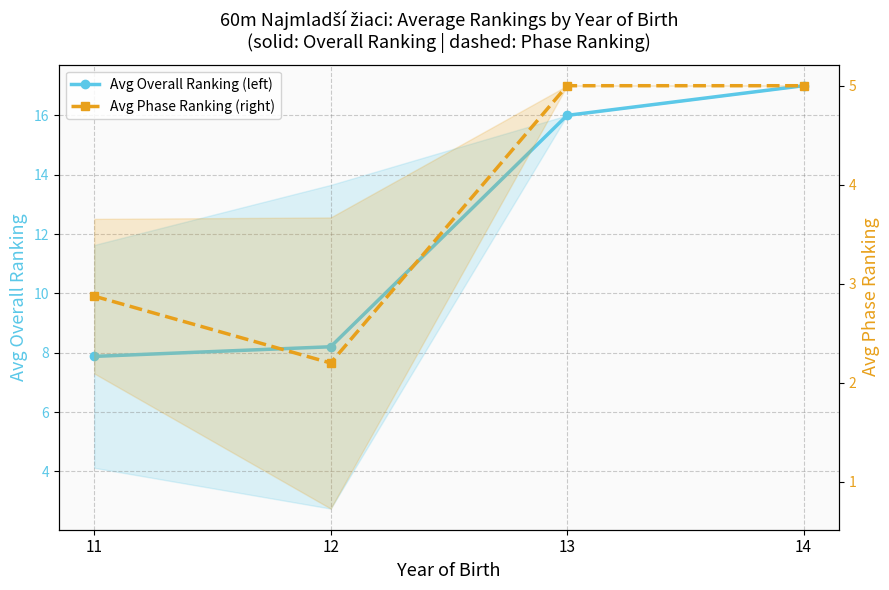

What is the smallest value displayed?

2.2